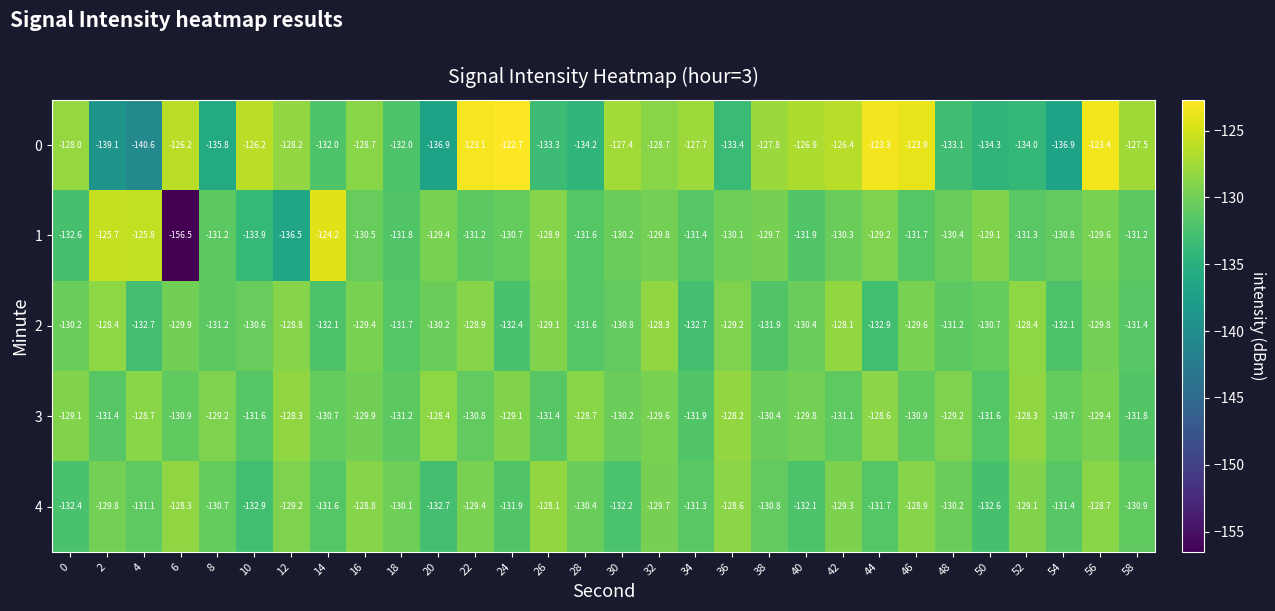

At which label is 1 closest to -140?

12